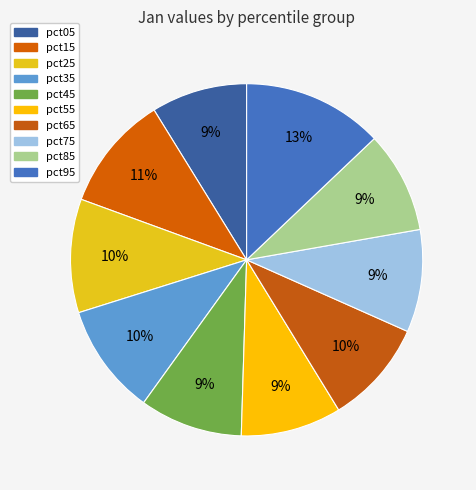

To the nearest percent, what is the average slice percentage?

10%